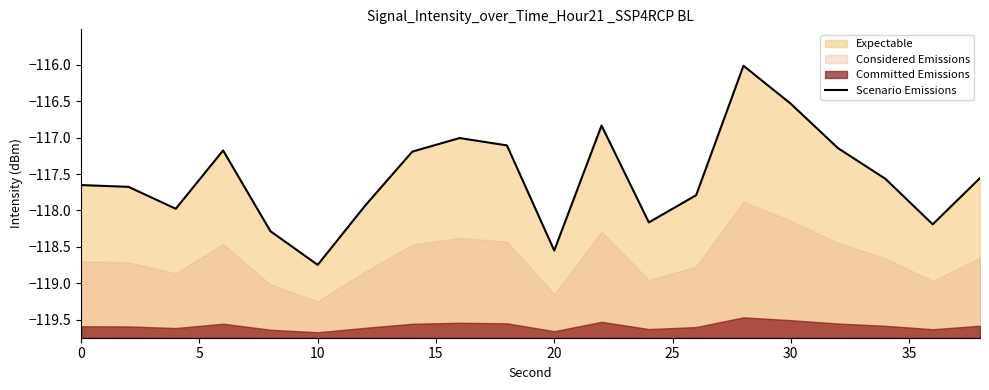

The value at 16 is -75.4. True or false?

False